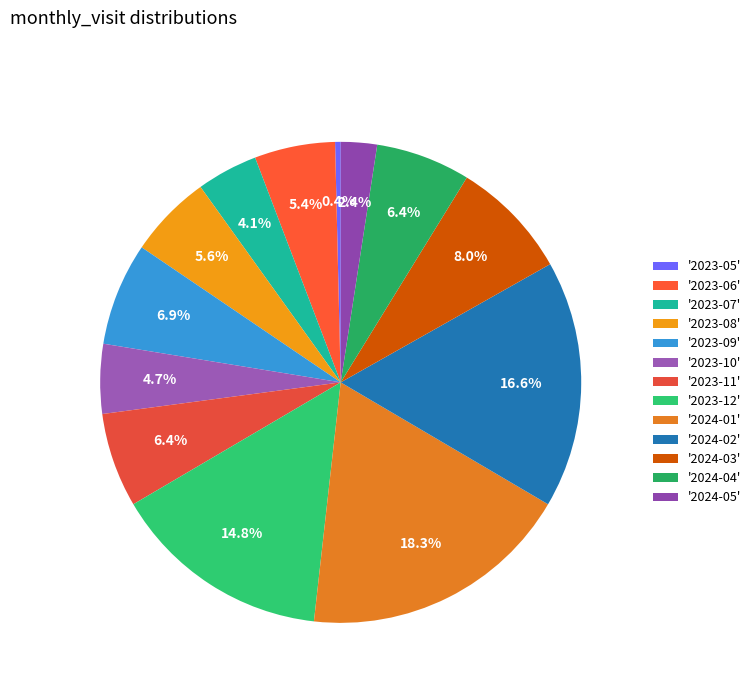

Rank the categories by value from highest to lowest.

2024-01, 2024-02, 2023-12, 2024-03, 2023-09, 2023-11, 2024-04, 2023-08, 2023-06, 2023-10, 2023-07, 2024-05, 2023-05